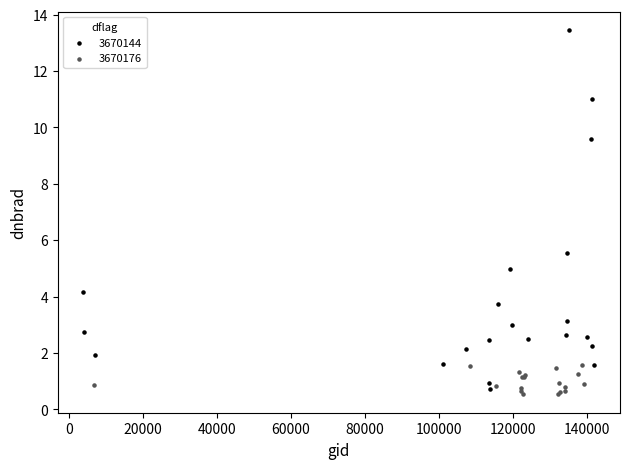

Which series has the largest Y range (max minus min)?

3670144